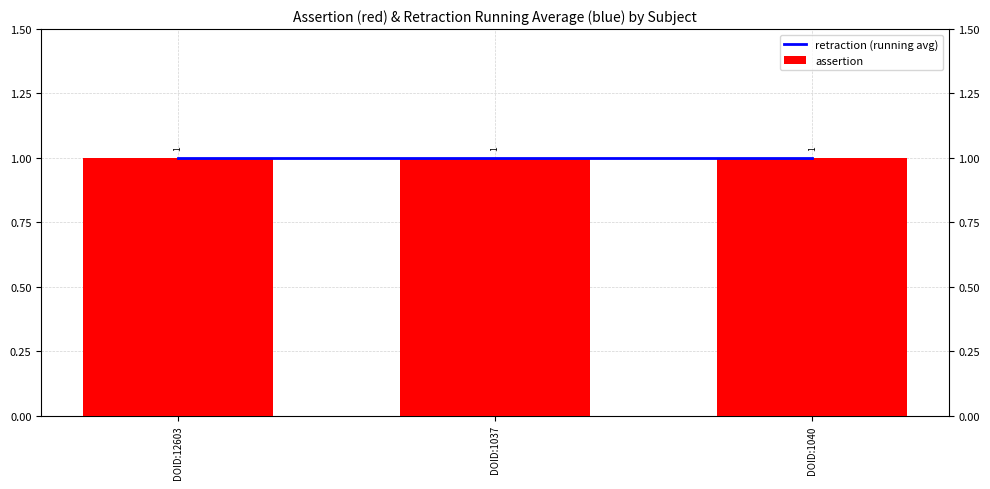

Which category has the lowest value in the assertion series?

DOID:12603